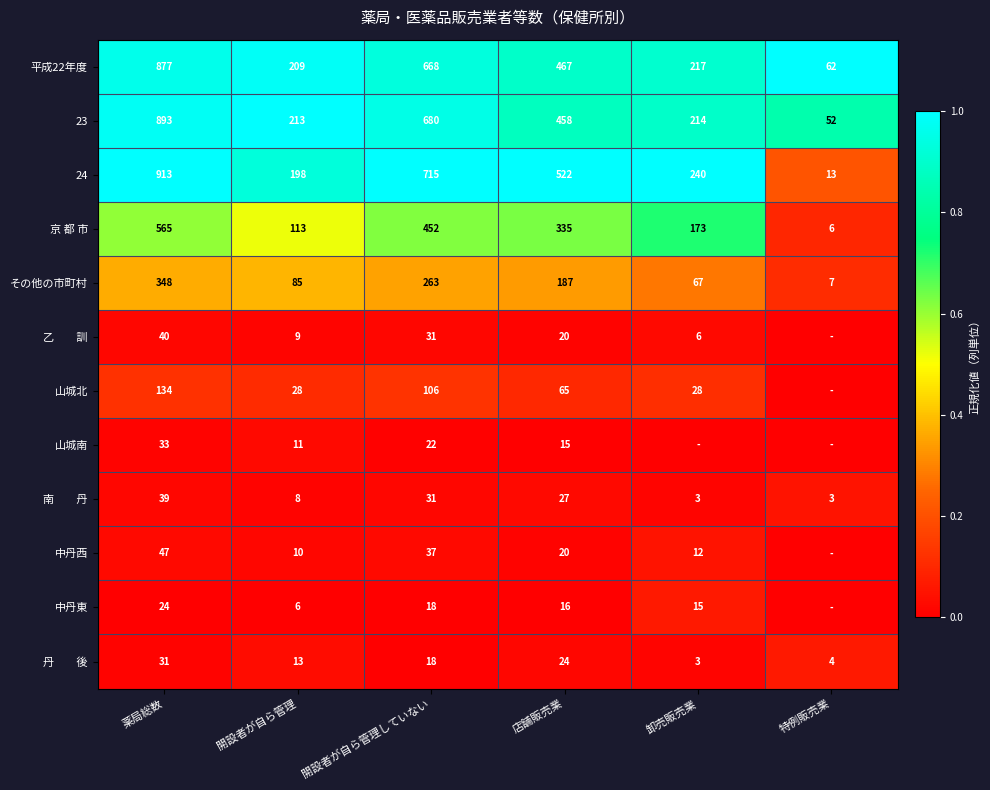

Is it true that 京 都 市 equals 6 at 特例販売業?

True